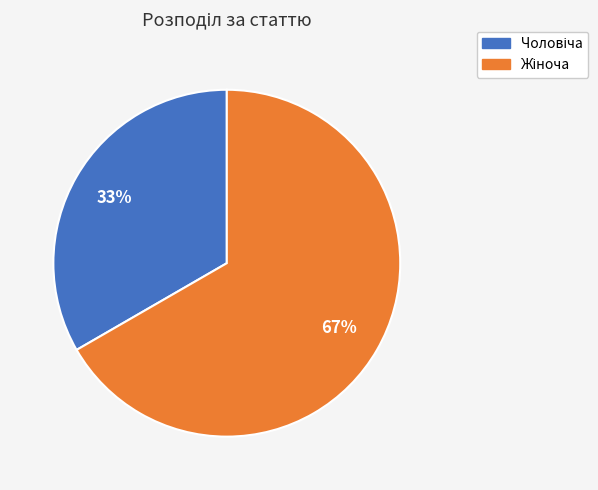

Is there any slice that represents more than half of the pie?

Yes